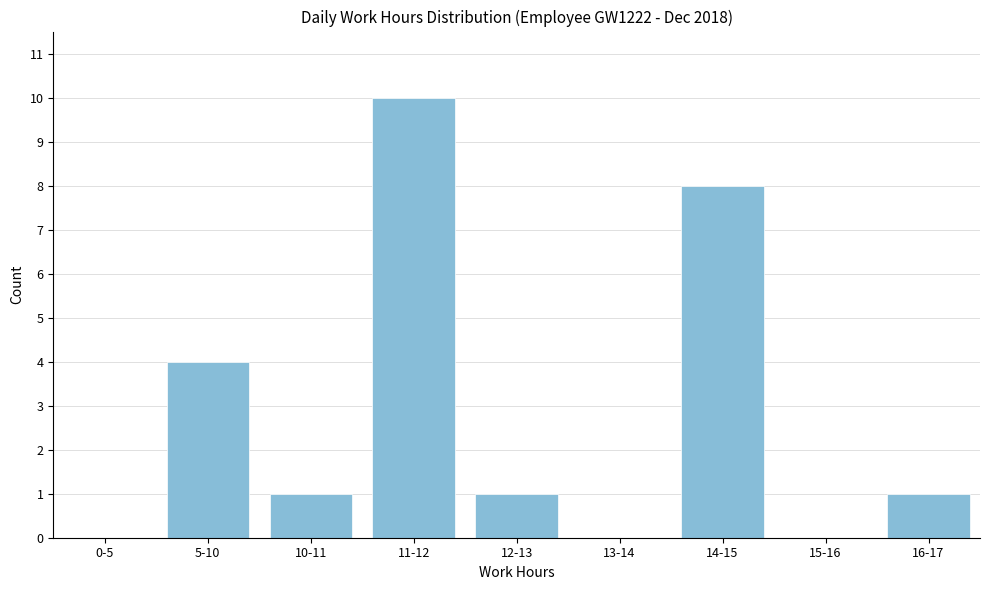

Reading right to left, what are all the values shown in this chart?

16-17=1	15-16=0	14-15=8	13-14=0	12-13=1	11-12=10	10-11=1	5-10=4	0-5=0